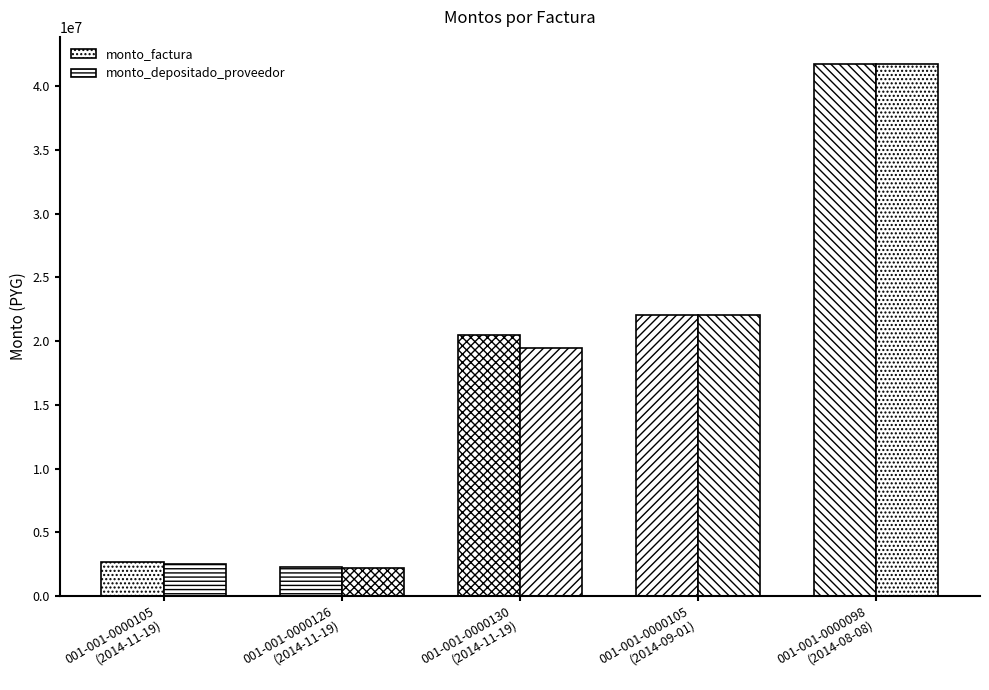

What is the average value of the monto_factura series?

17864364